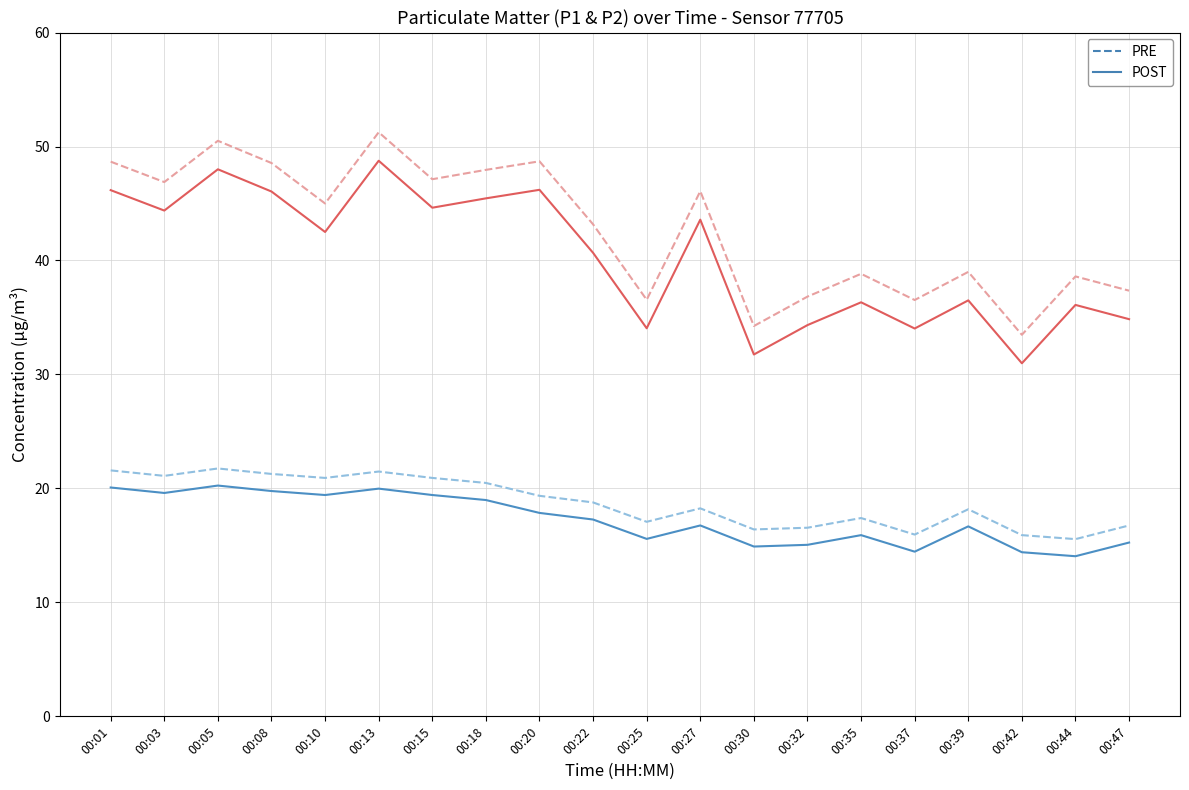

What is the smallest value displayed?

14.1